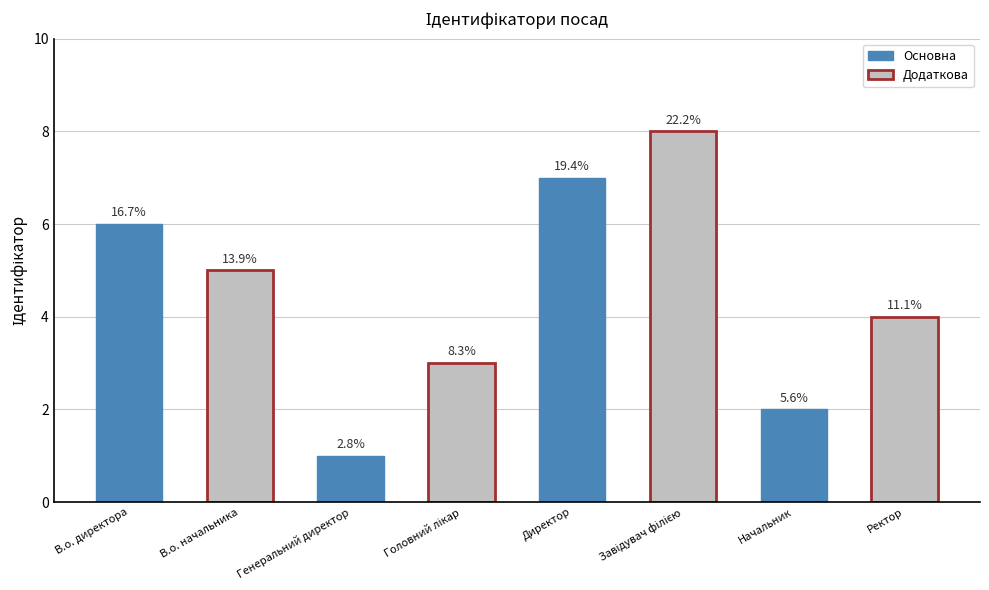

Are the bars horizontal?

No